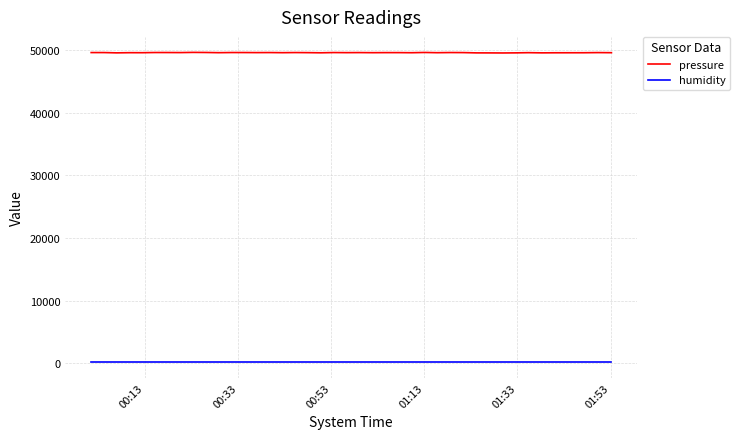

Rank the series by their average value, from lowest to highest.

humidity, pressure